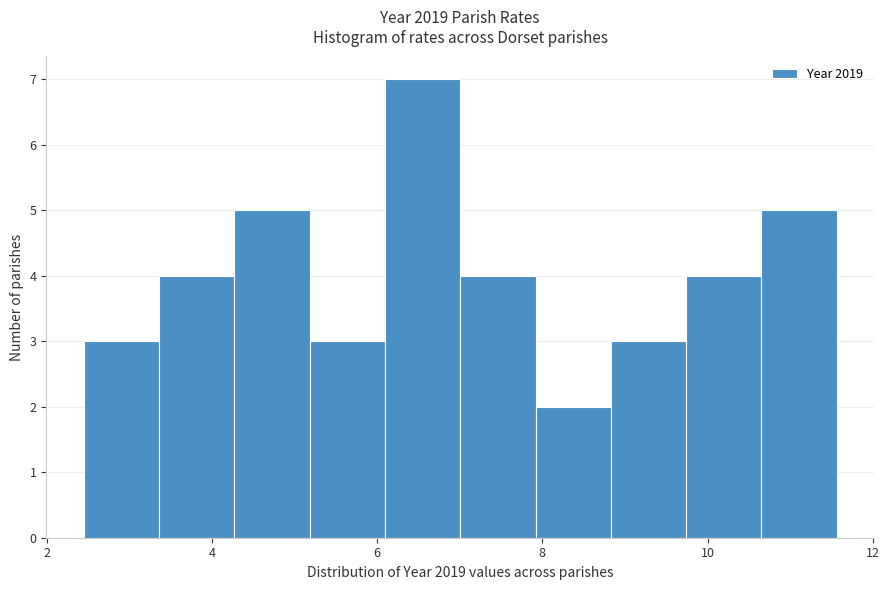

Reading left to right, transcribe this chart: for each bar, give the range it covers on the x-axis and its height. Neither the bar edges nor the heights are printed on the chart, so give them approximately, as read against the axes.

2.4 to 3.4: 3
3.4 to 4.2: 4
4.2 to 5.2: 5
5.2 to 6.0: 3
6.0 to 7.0: 7
7.0 to 8.0: 4
8.0 to 8.8: 2
8.8 to 9.8: 3
9.8 to 10.6: 4
10.6 to 11.6: 5